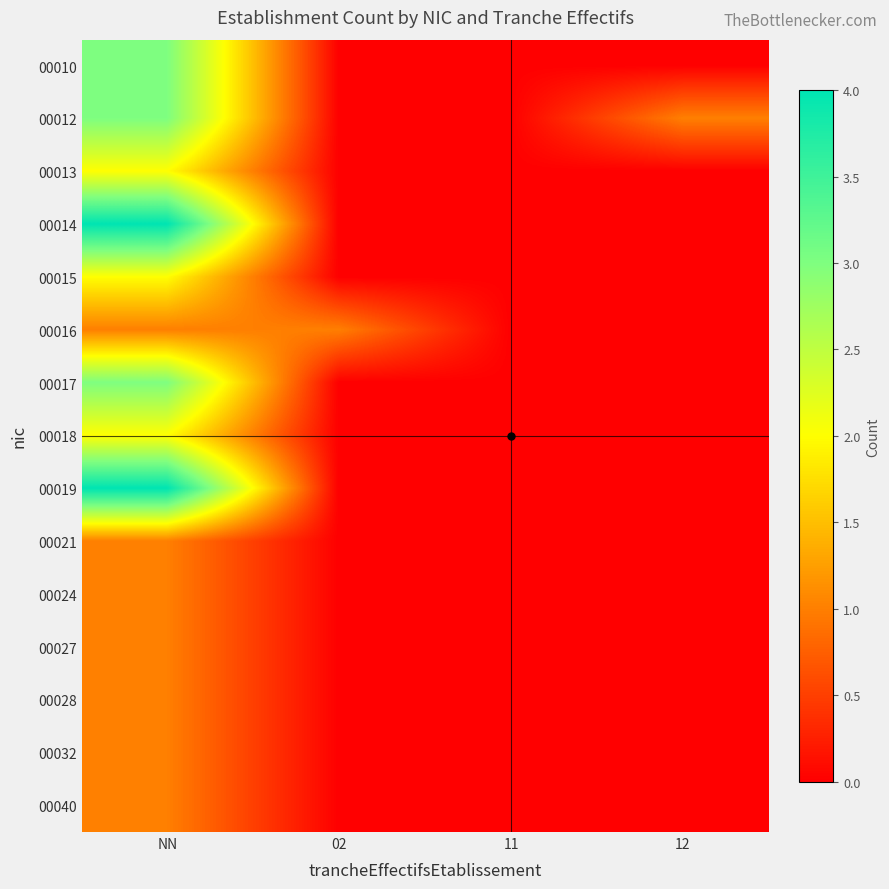

Reading left to right, transcribe all the data shown in this chart.

00010: NN=3	02=0	11=0	12=0
00012: NN=3	02=0	11=0	12=1
00013: NN=2	02=0	11=0	12=0
00014: NN=4	02=0	11=0	12=0
00015: NN=2	02=0	11=0	12=0
00016: NN=1	02=1	11=0	12=0
00017: NN=3	02=0	11=0	12=0
00018: NN=2	02=0	11=0	12=0
00019: NN=4	02=0	11=0	12=0
00021: NN=1	02=0	11=0	12=0
00024: NN=1	02=0	11=0	12=0
00027: NN=1	02=0	11=0	12=0
00028: NN=1	02=0	11=0	12=0
00032: NN=1	02=0	11=0	12=0
00040: NN=1	02=0	11=0	12=0